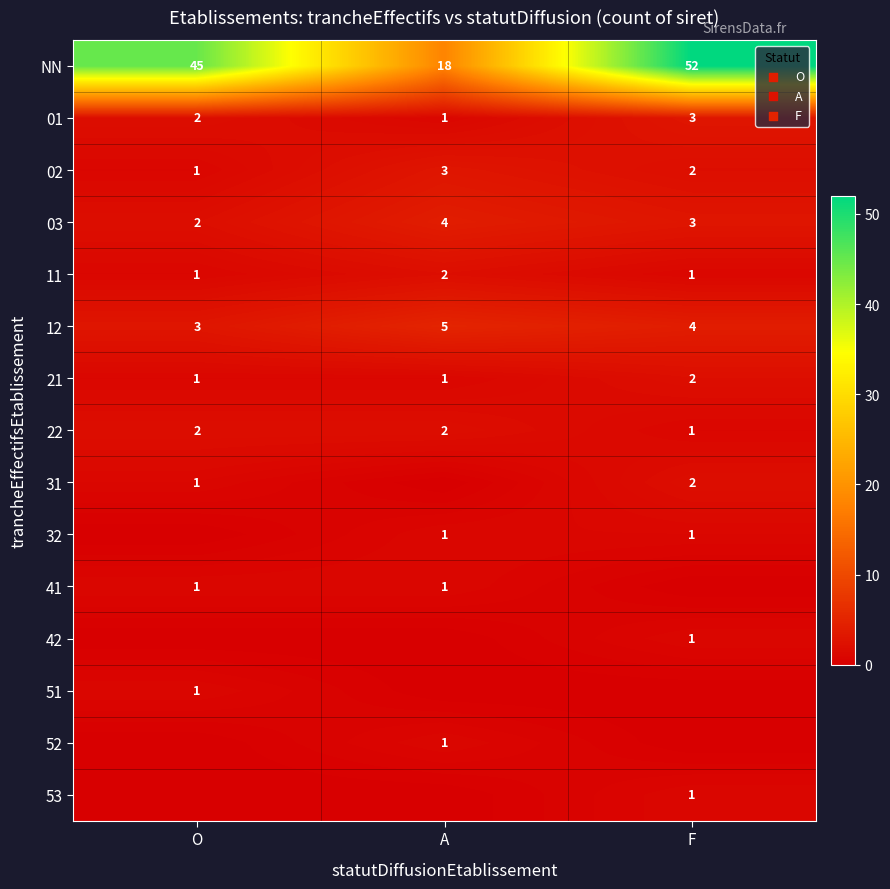

Between A and F, which is larger?

F